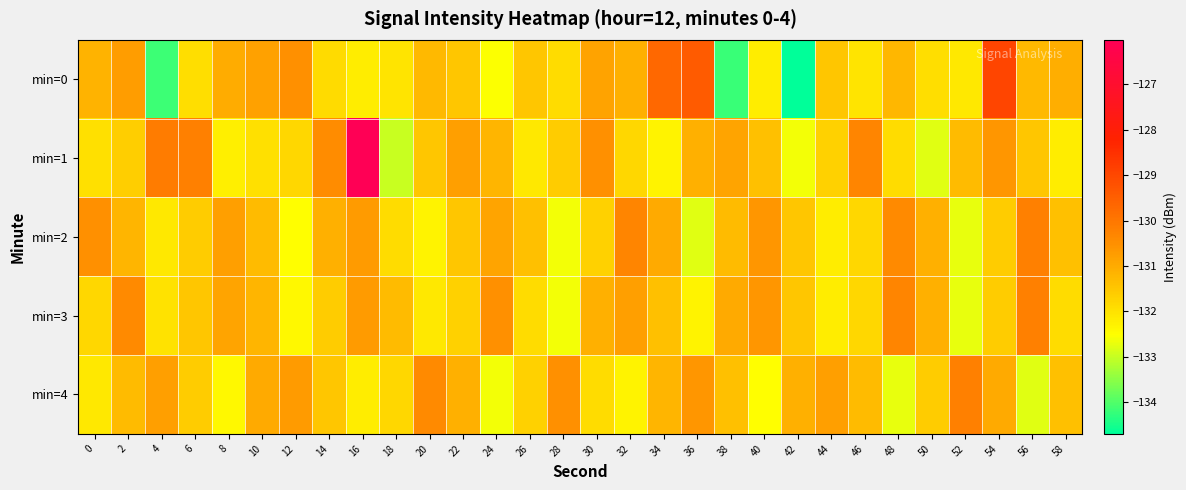

Rank the series at 34 from lowest to highest value.

min=1, min=3, min=4, min=2, min=0